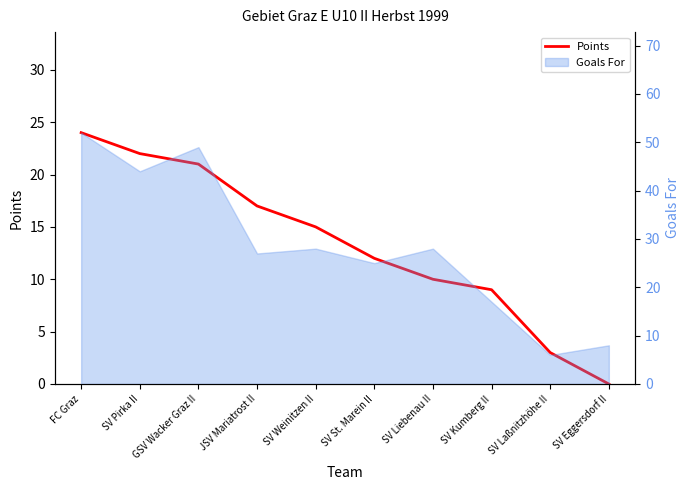

Reading left to right, what are all the values shown in this chart?

24	22	21	17	15	12	10	9	3	0